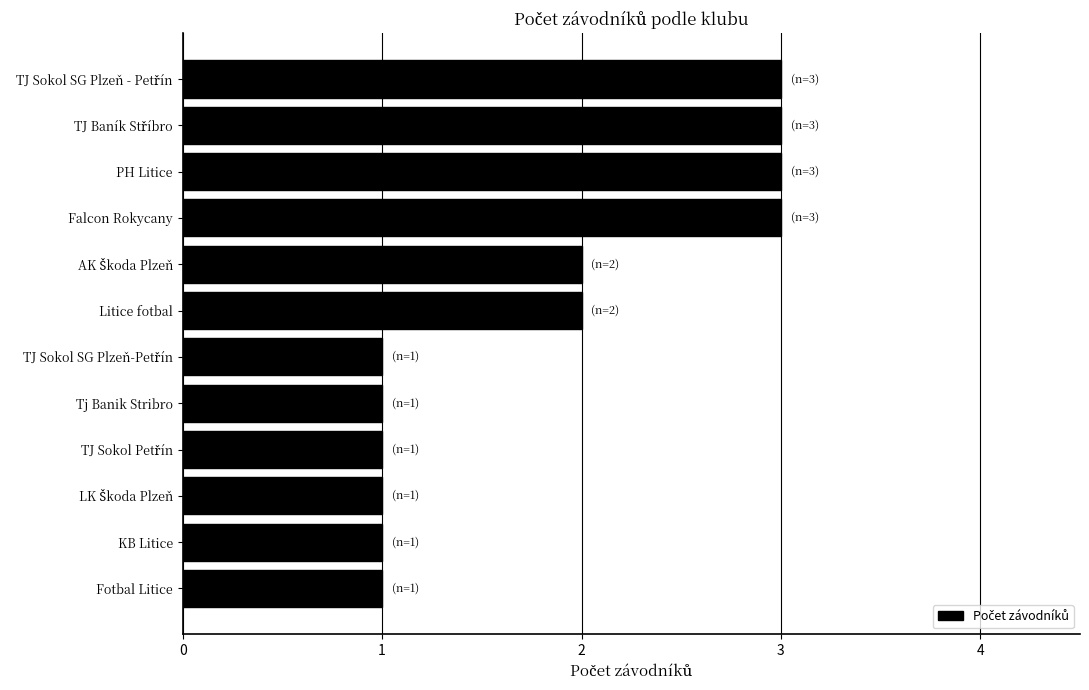

Are the bars horizontal?

Yes